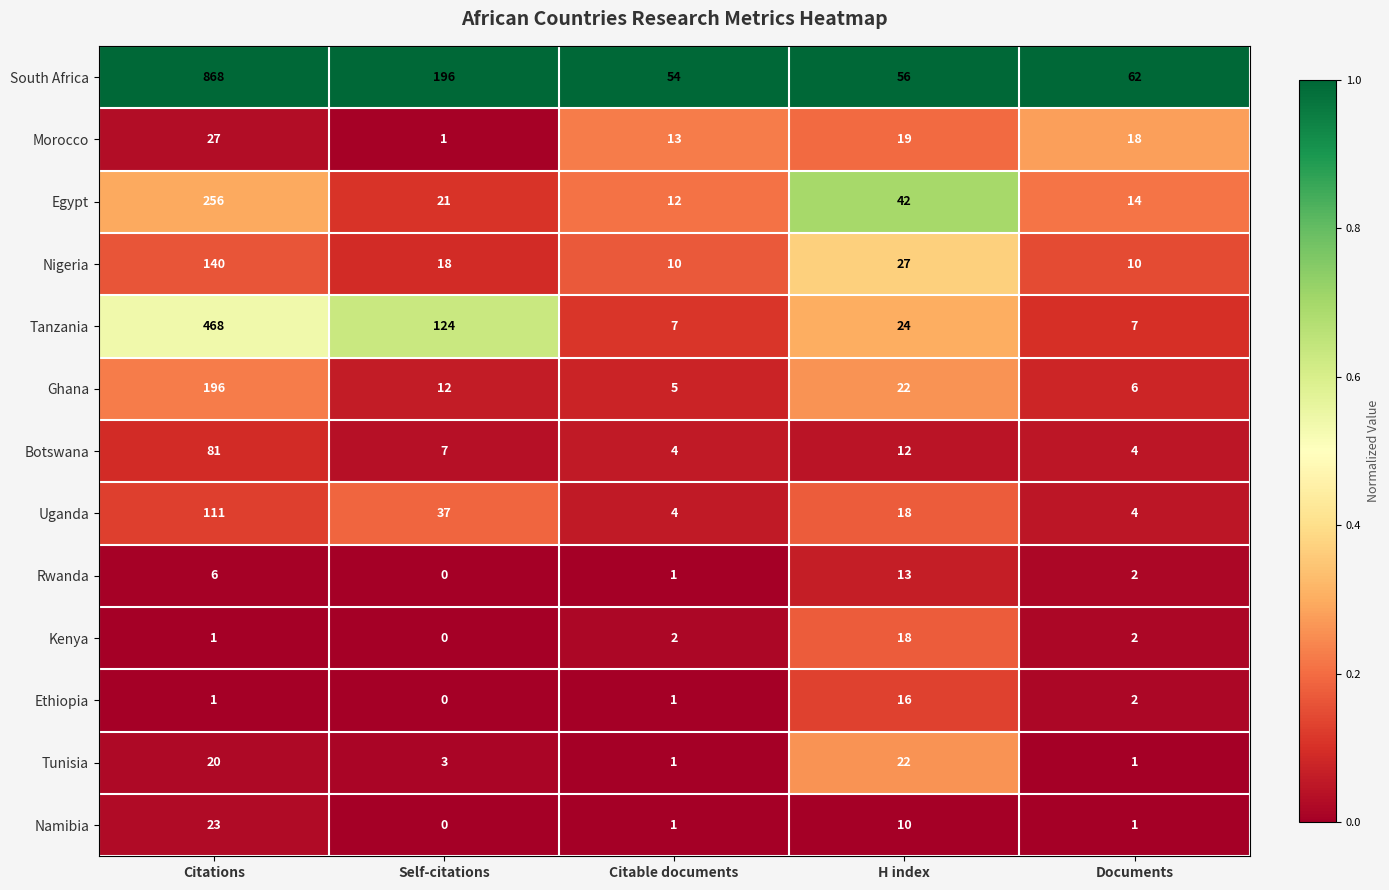

What is the greatest value displayed?

868